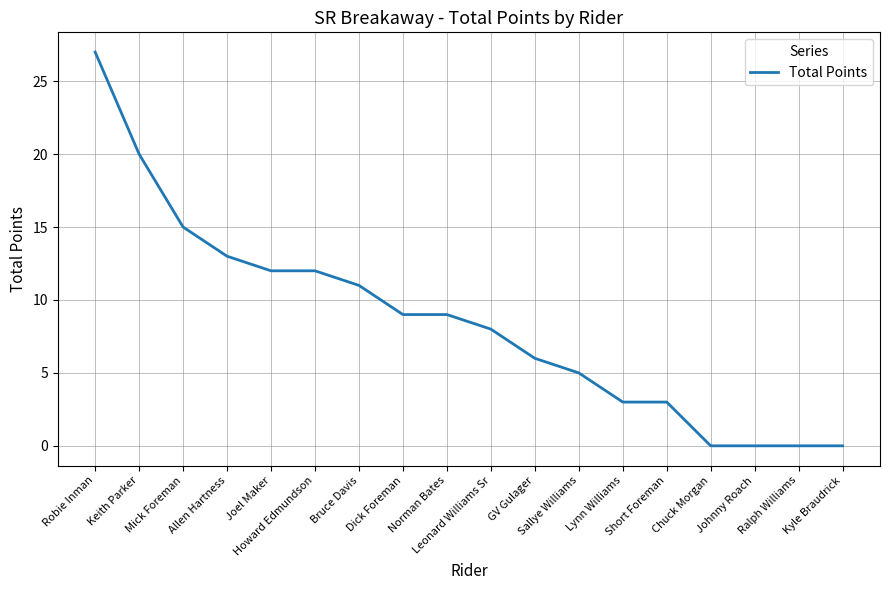

Reading right to left, what are all the values shown in this chart?

Kyle Braudrick=0	Ralph Williams=0	Johnny Roach=0	Chuck Morgan=0	Short Foreman=3	Lynn Williams=3	Sallye Williams=5	GV Gulager=6	Leonard Williams Sr=8	Norman Bates=9	Dick Foreman=9	Bruce Davis=11	Howard Edmundson=12	Joel Maker=12	Allen Hartness=13	Mick Foreman=15	Keith Parker=20	Robie Inman=27